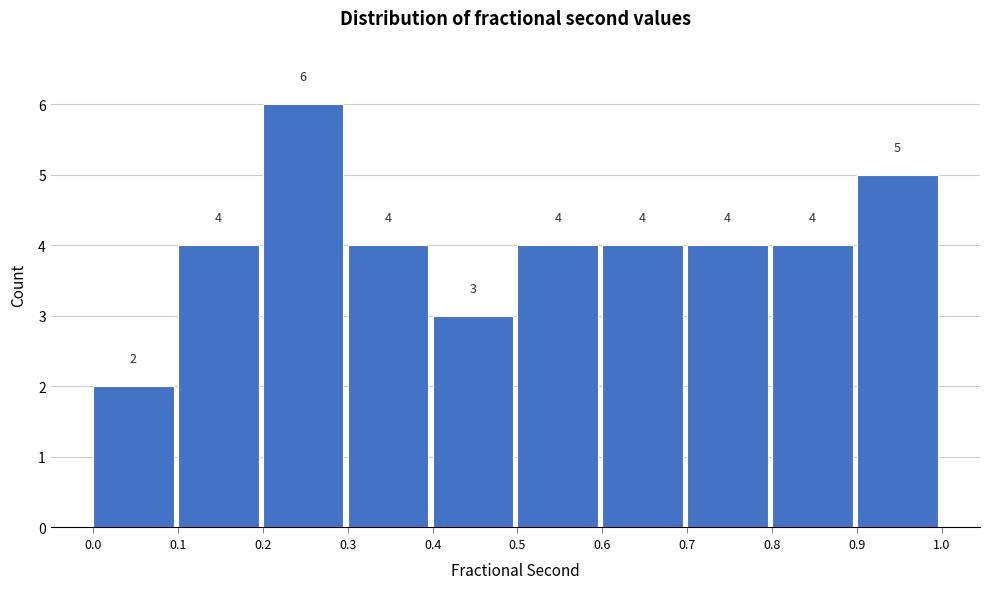

Reading left to right, transcribe this chart: for each bar, give the range it covers on the x-axis and its height.

0.0 to 0.1: 2
0.1 to 0.2: 4
0.2 to 0.3: 6
0.3 to 0.4: 4
0.4 to 0.5: 3
0.5 to 0.6: 4
0.6 to 0.7: 4
0.7 to 0.8: 4
0.8 to 0.9: 4
0.9 to 1.0: 5